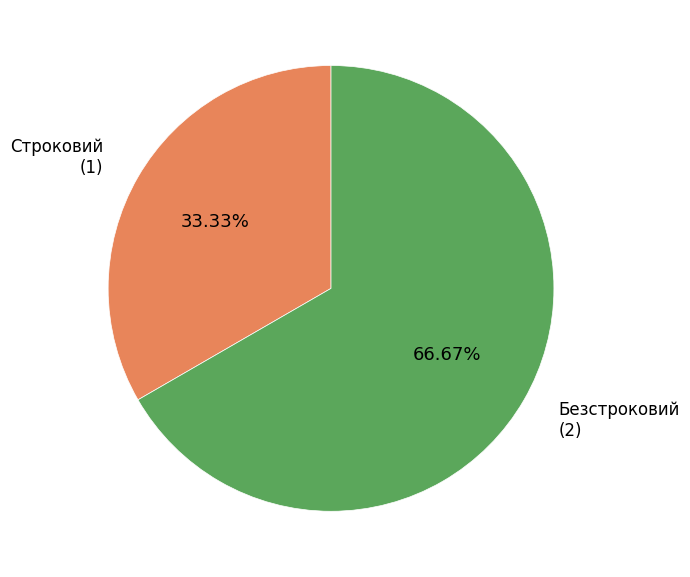

How many segments does this pie chart have?

2